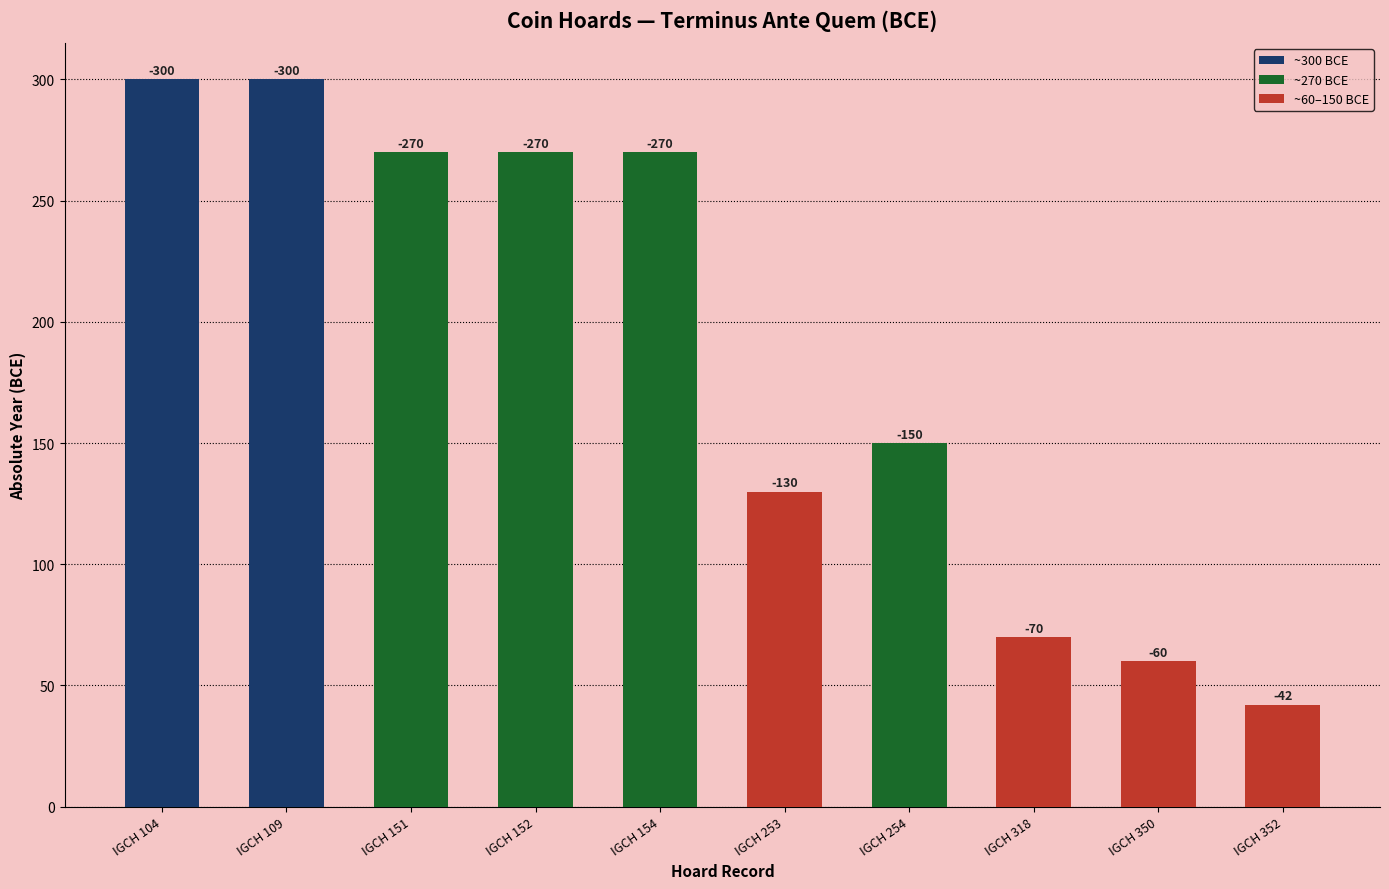

What is the difference between the maximum and second lowest values?

240